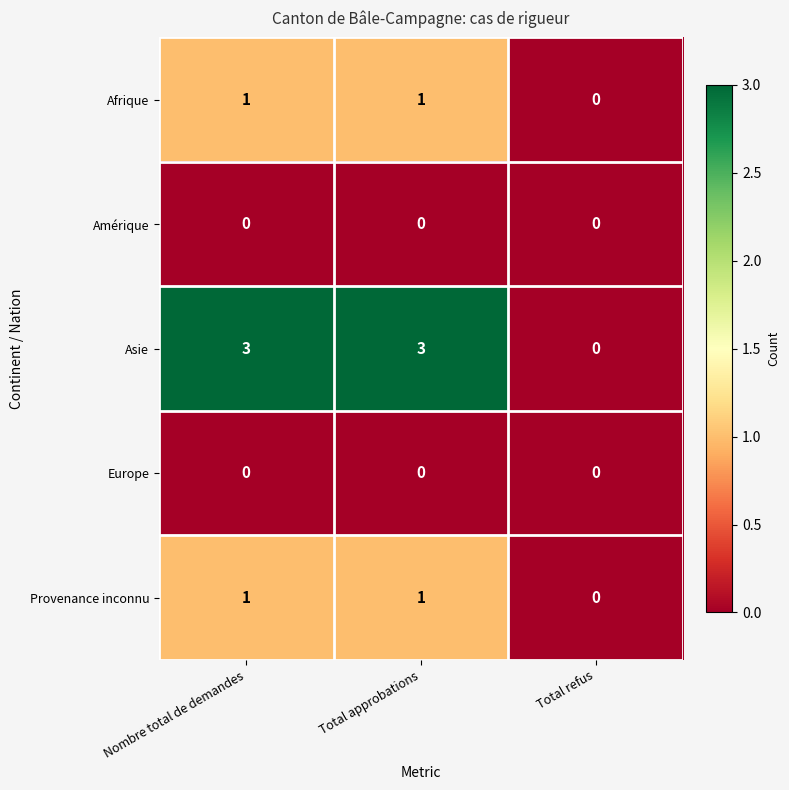

Count the number of data series in this chart.

5